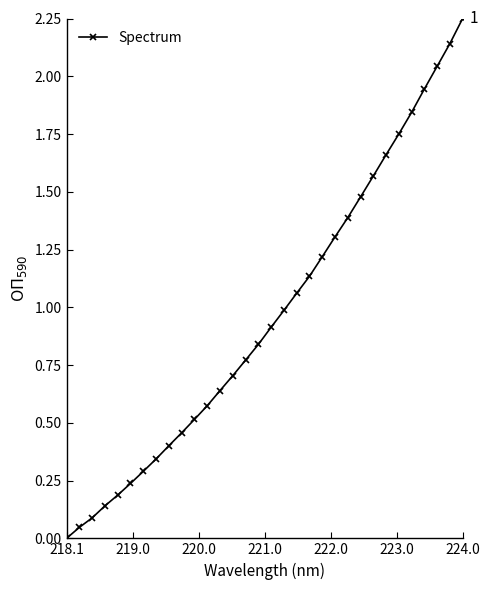

What is the average value?

1.0